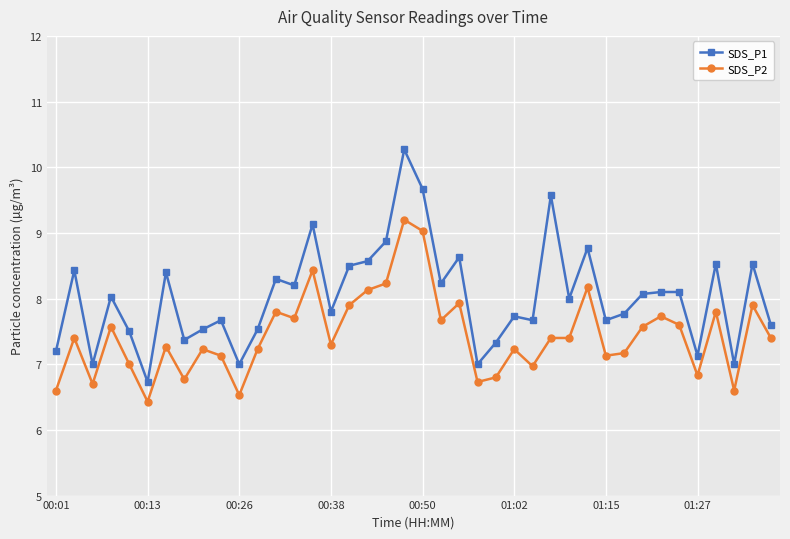

What is the smallest value displayed?

6.4